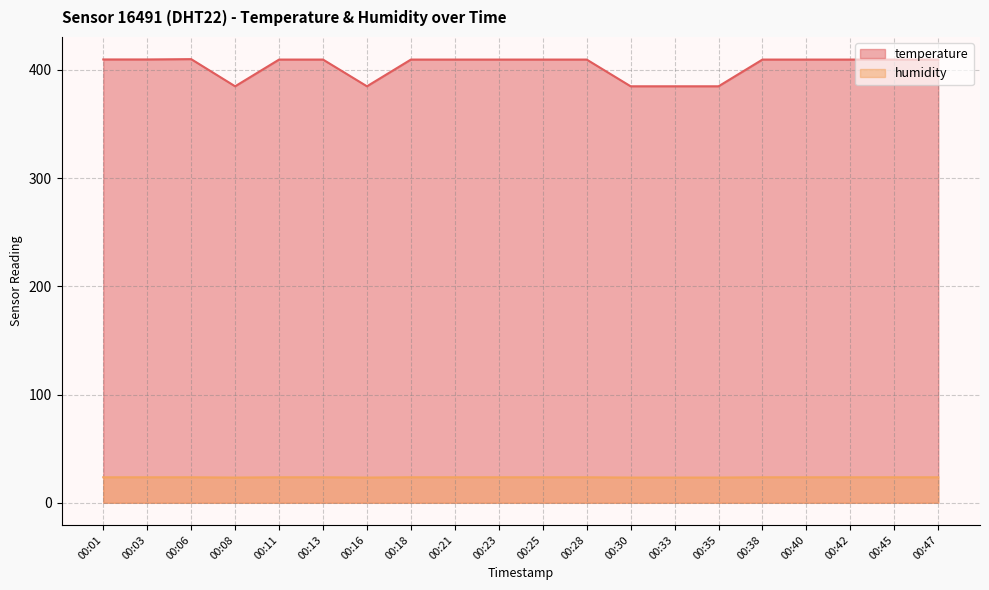

True or false: temperature and humidity cross at least once.

False